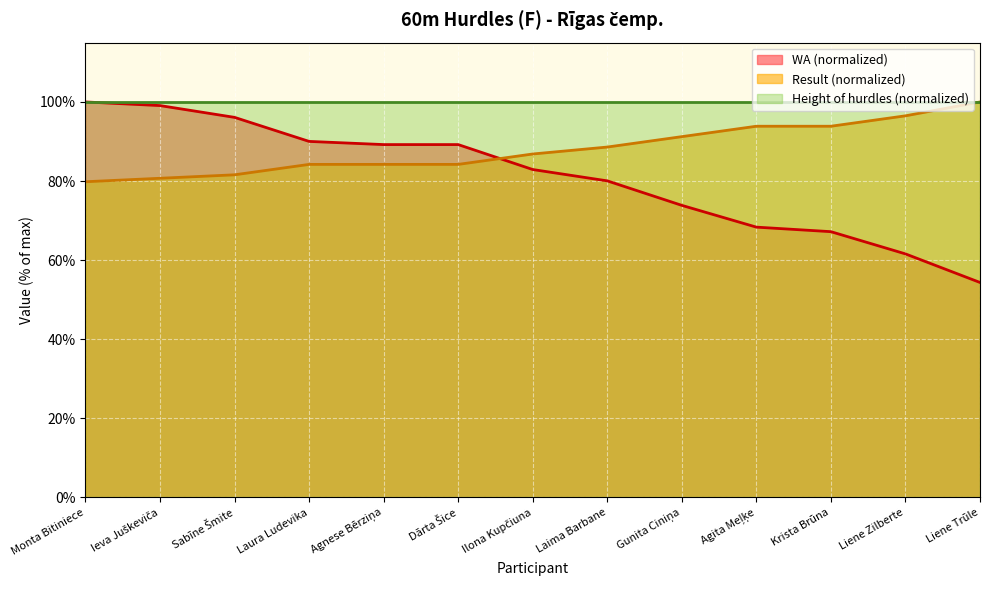

What is the minimum value for WA?

54.4